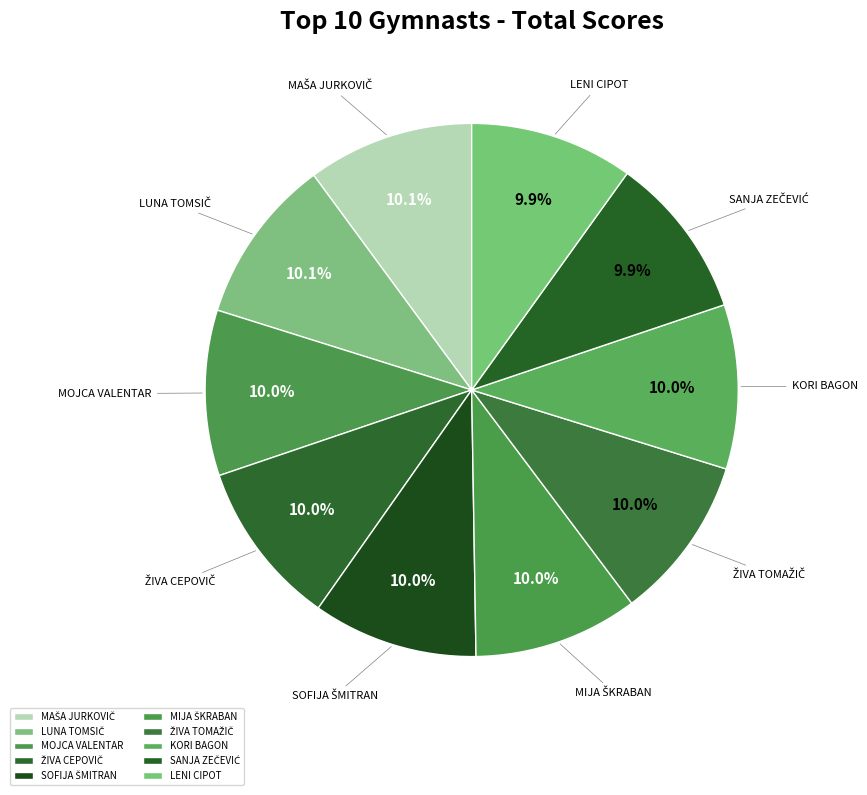

To the nearest percent, what is the average slice percentage?

10%